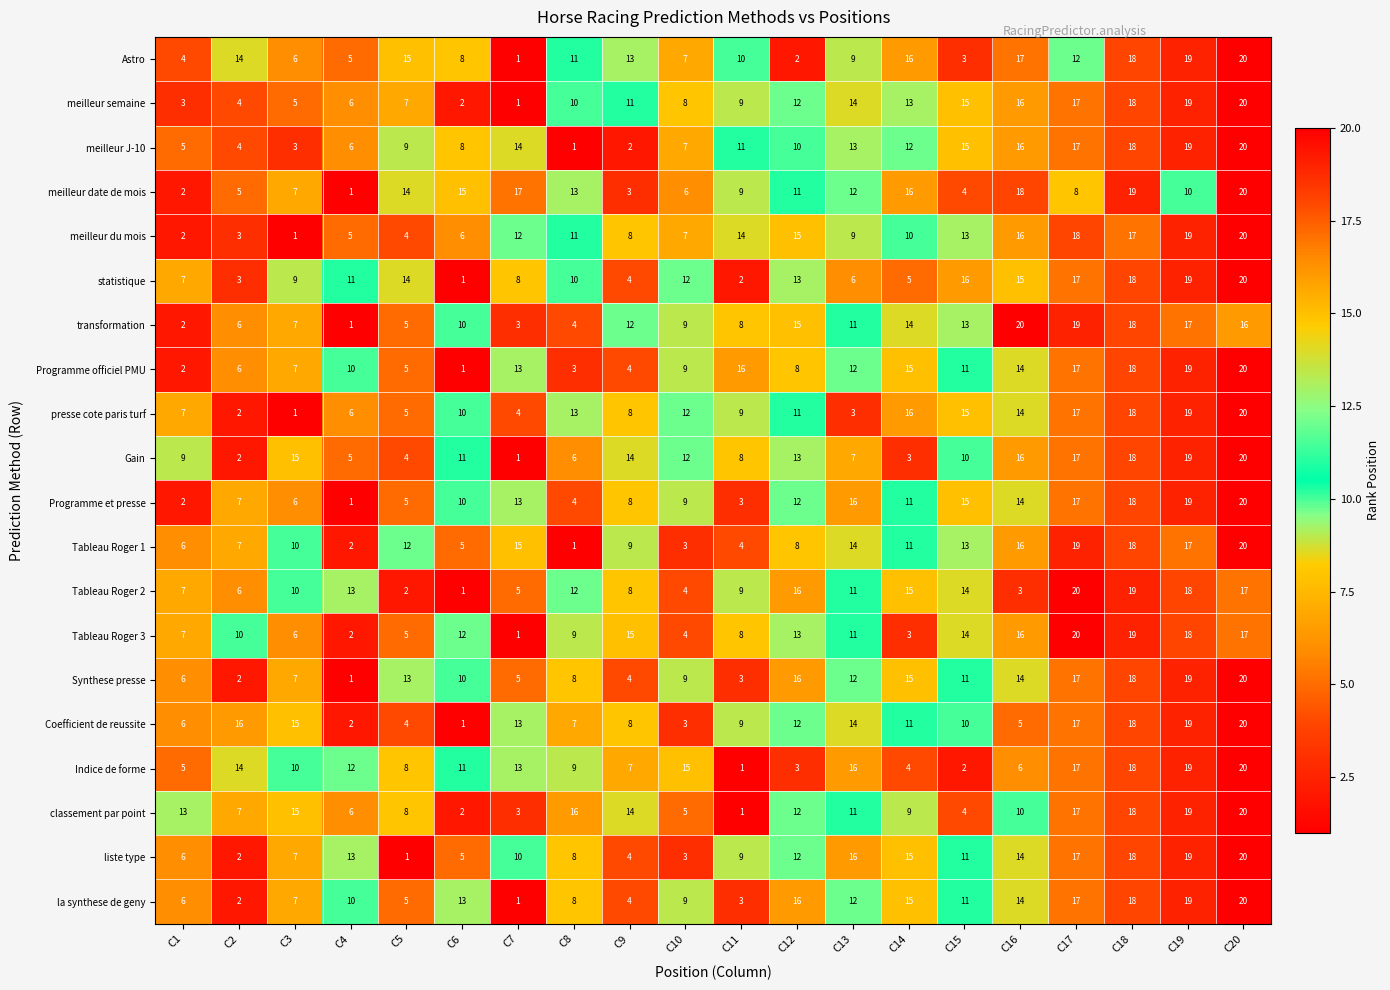

Which series changed the most between C9 and C19?

meilleur J-10